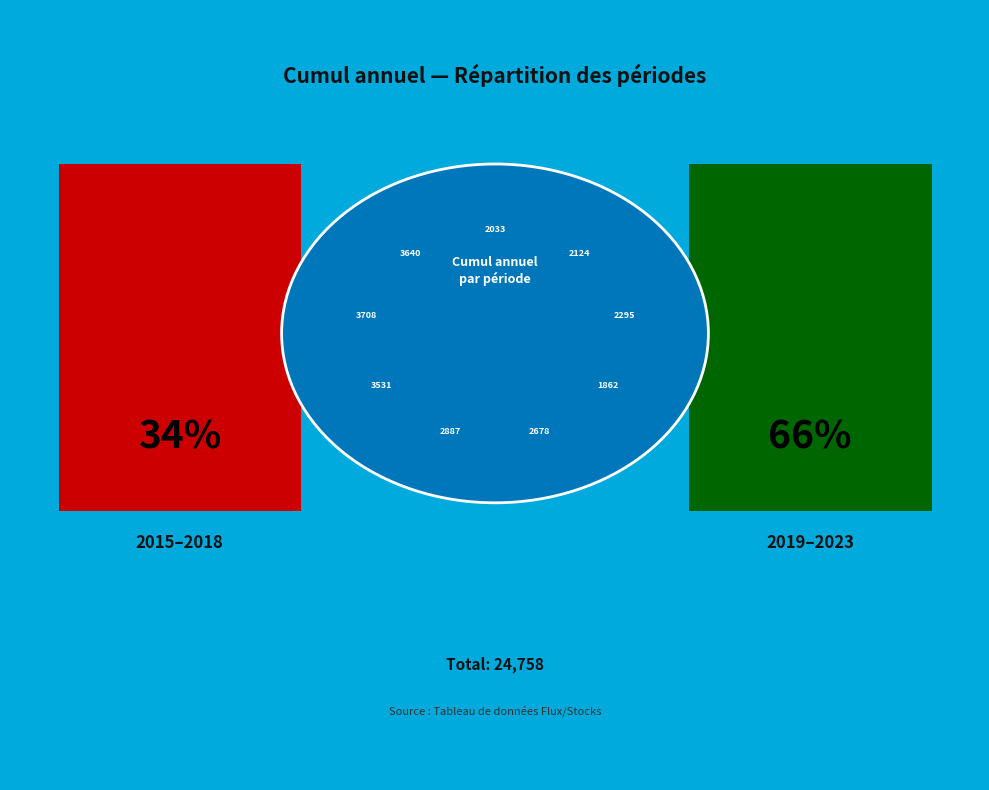

The janv-mars 2016 slice represents 22% of the pie. True or false?

False